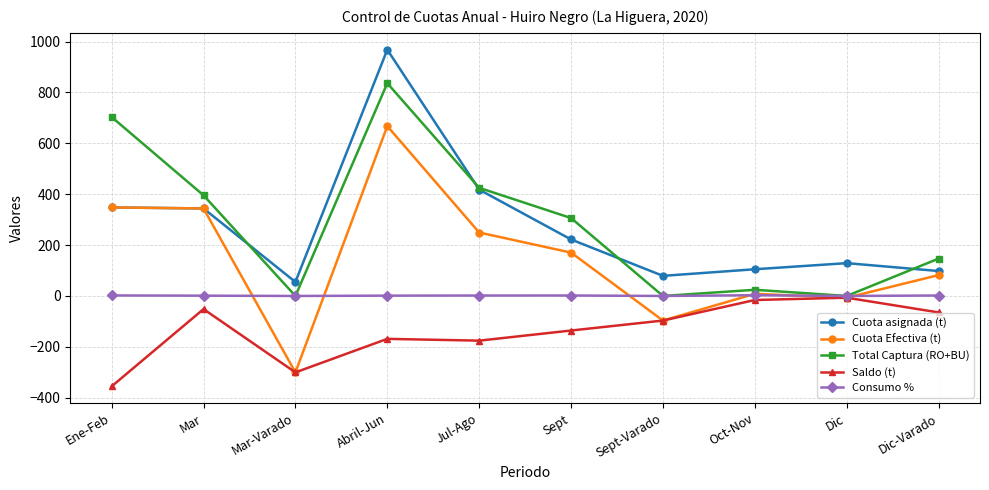

The value of Total Captura (RO+BU) at Dic is 0.0. True or false?

True